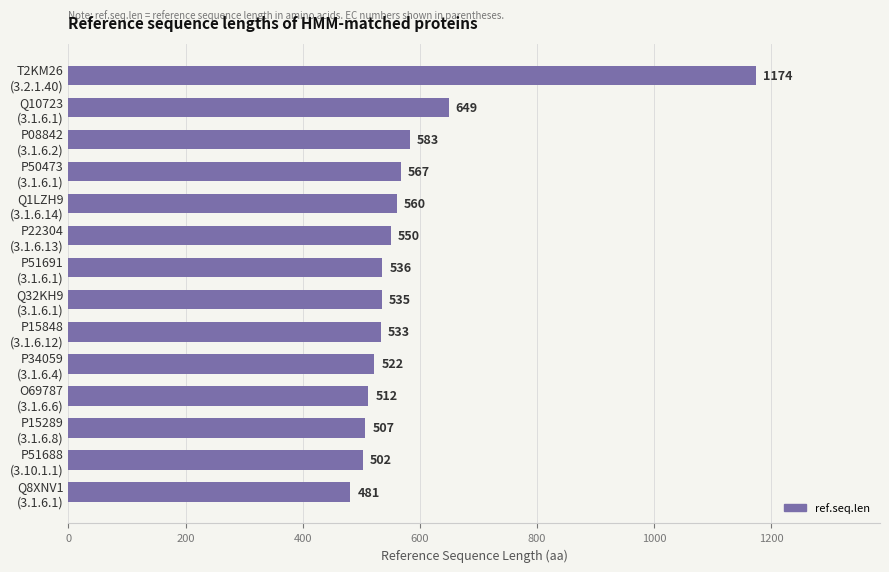

What is the difference between the maximum and minimum values?

693